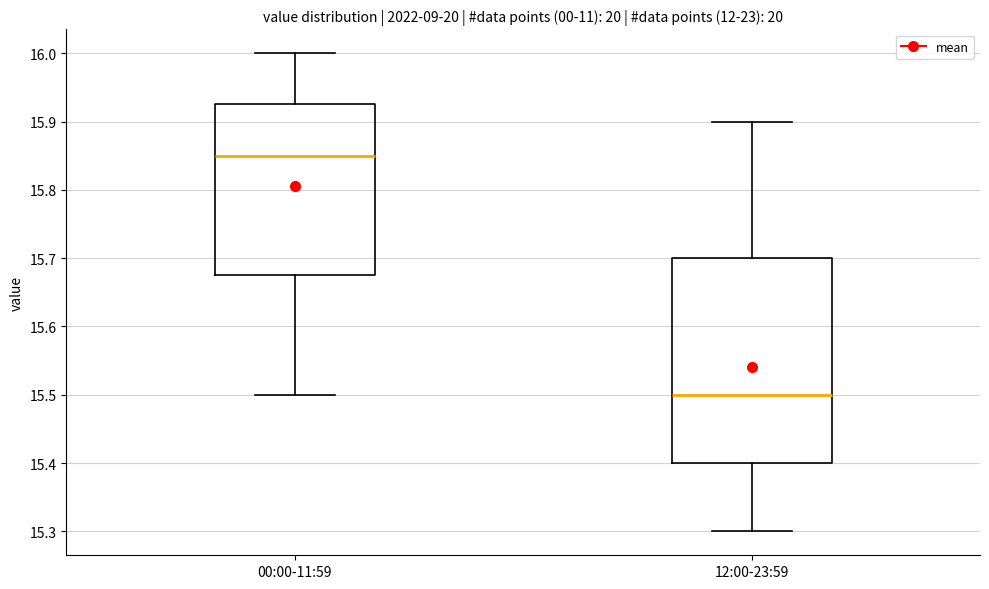

Which box's median line is the lowest?

12:00-23:59